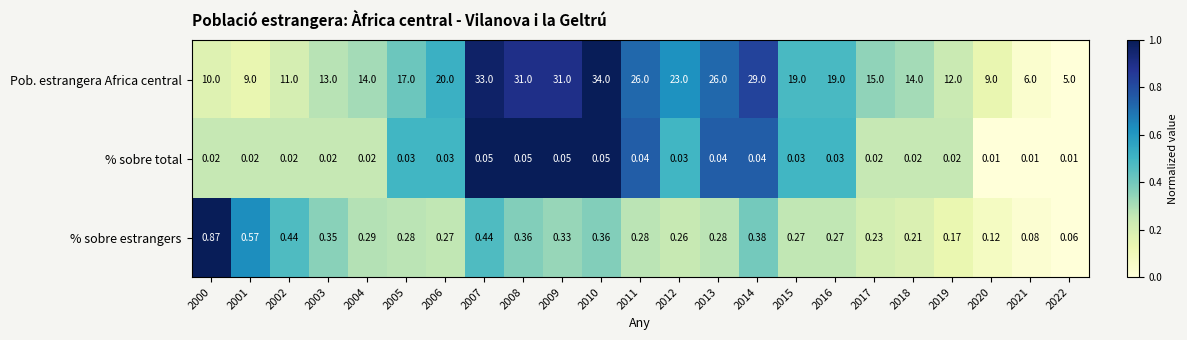

Which series has the largest range (max minus min)?

Pob. estrangera Africa central